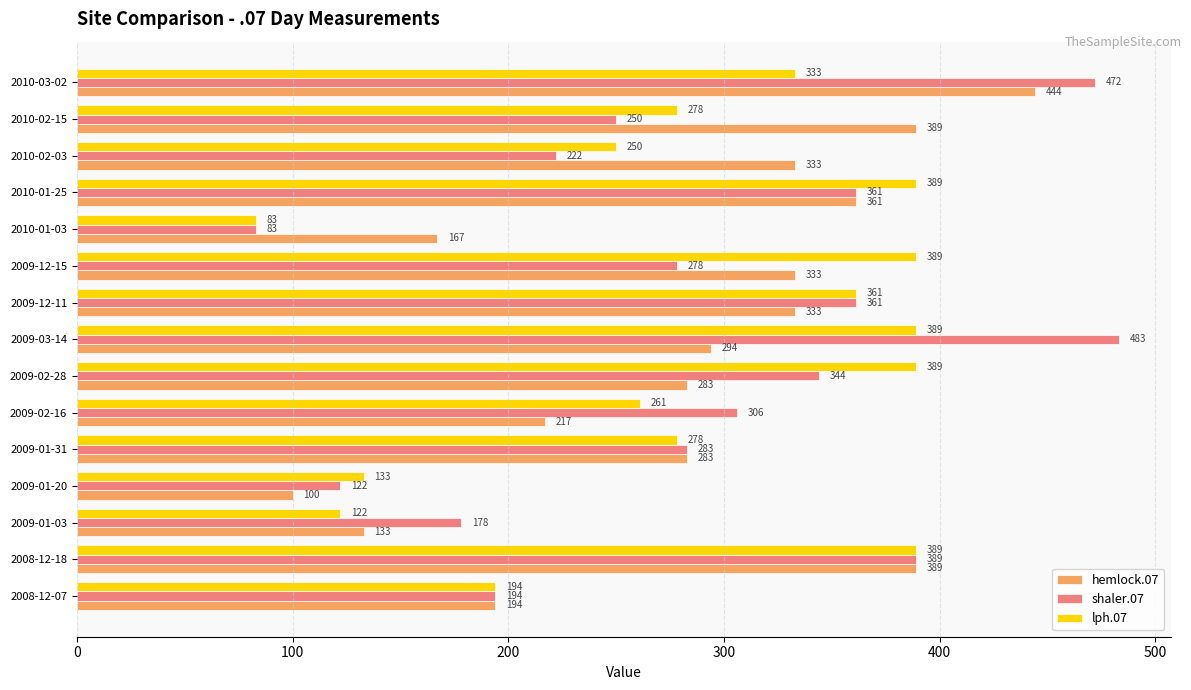

Which series has the largest range (max minus min)?

shaler.07